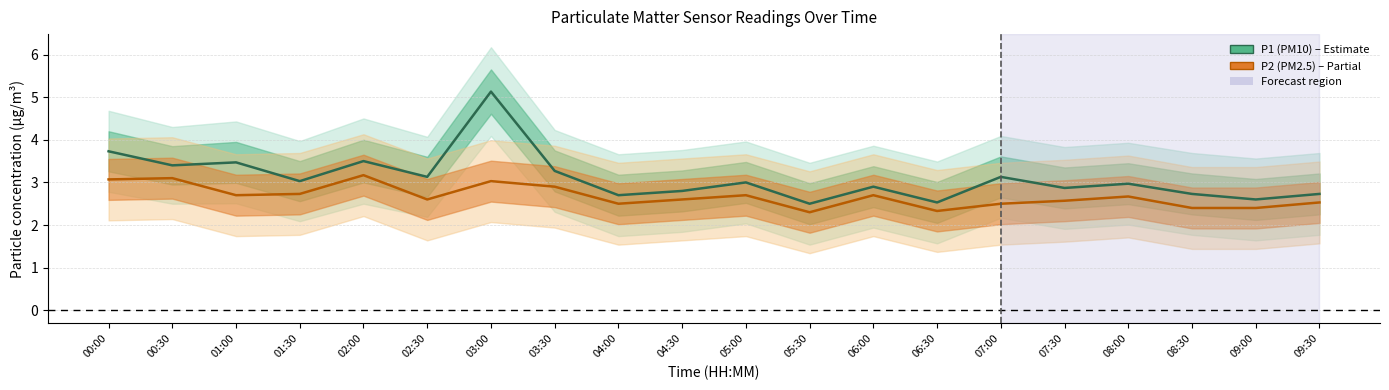

True or false: P1 (PM10) has a value of 1.9 at 08:30.

False